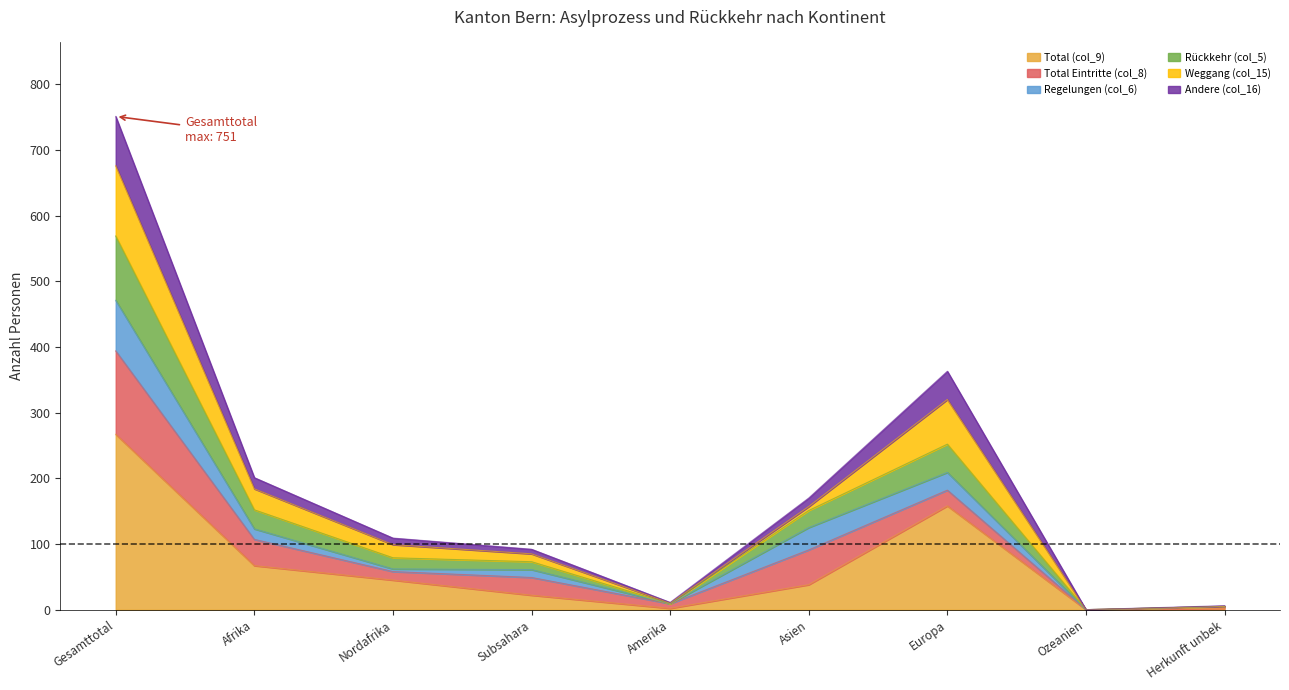

At how many categories does at least one series exceed 452?

1